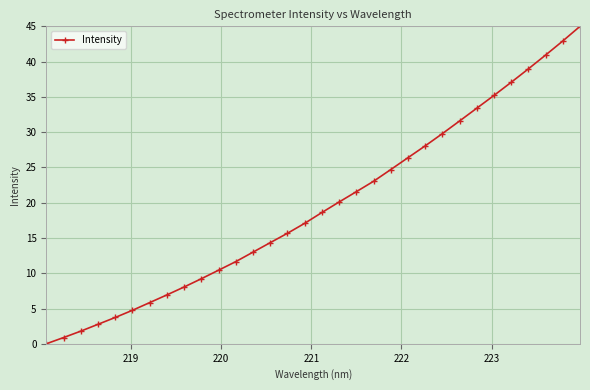

What is the value of the 3rd point from the left?

1.8